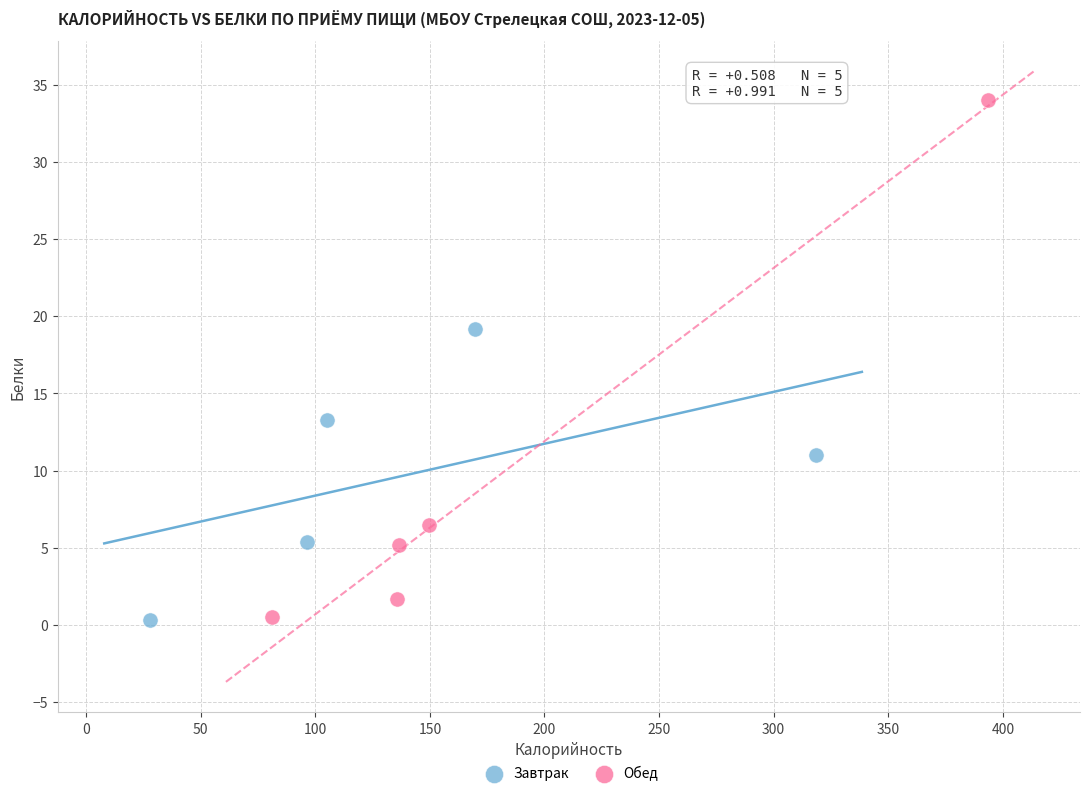

What are all the series names shown in the legend?

Завтрак, Обед